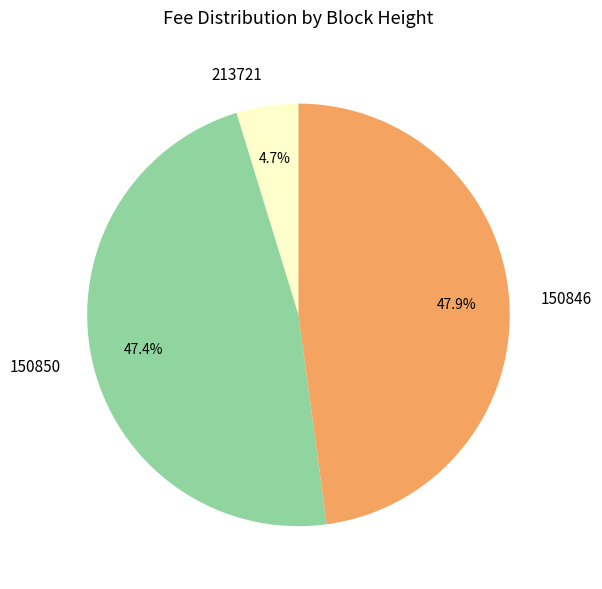

Is it true that 150850 is 41% of the pie?

False